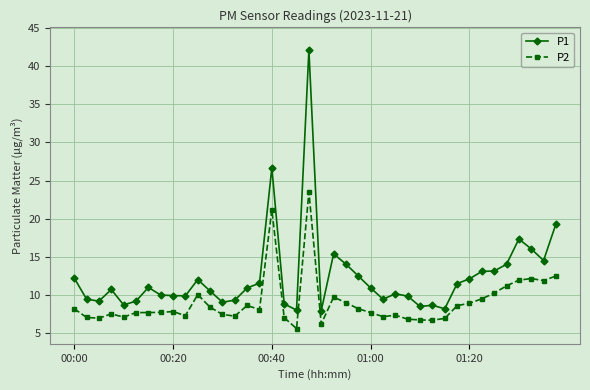

What is the difference between the maximum and minimum values in the P2 series?

17.9